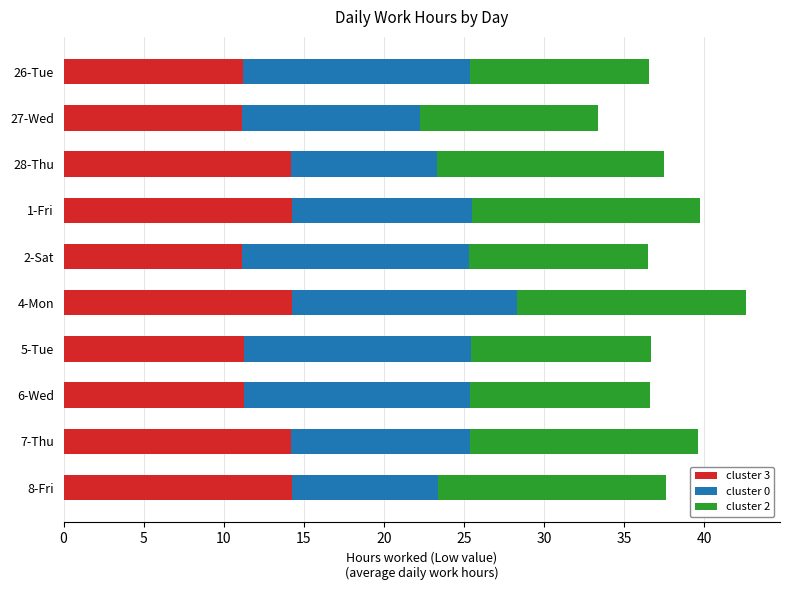

True or false: cluster 3 has a value of 16.2 at 26-Tue.

False